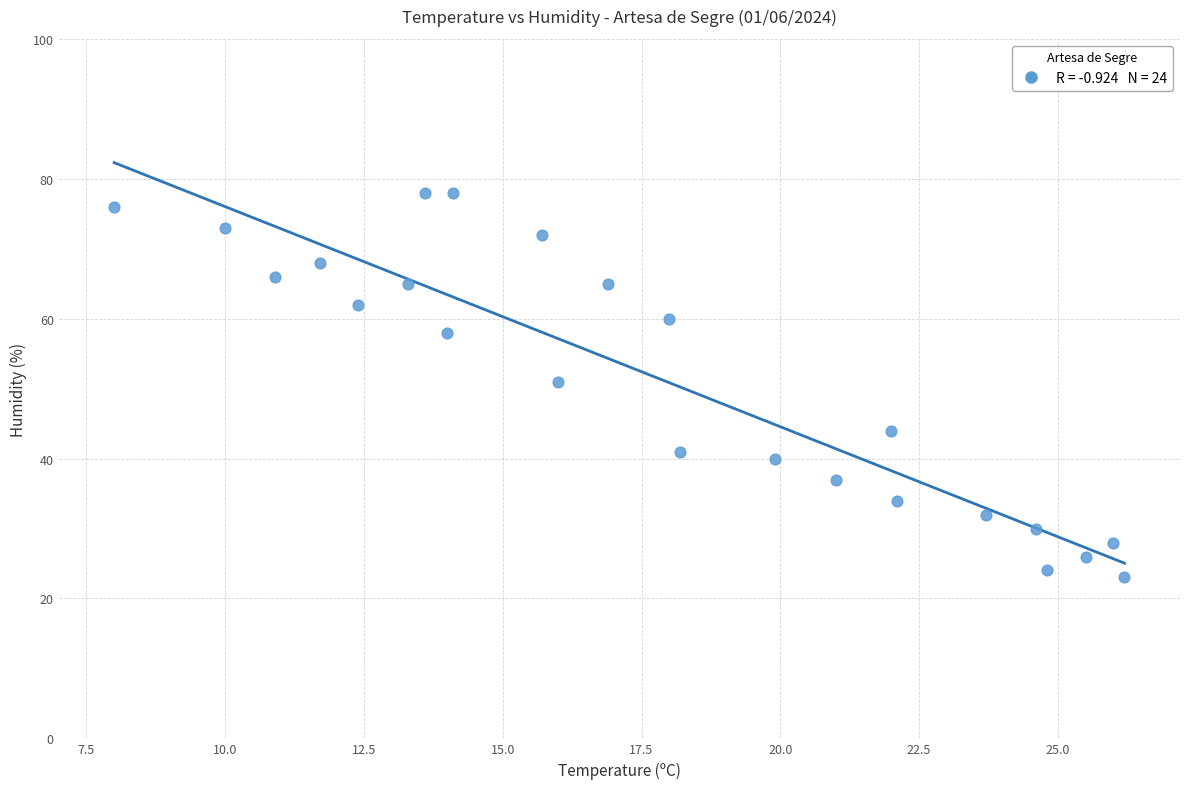

What Y value in the scatter plot is closest to 50?

51